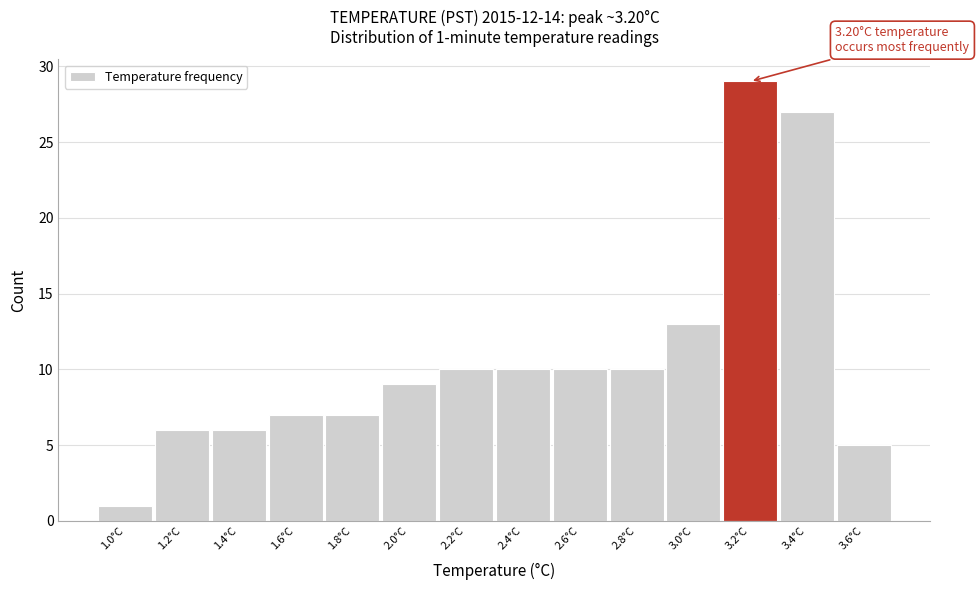

Reading right to left, what are all the values shown in this chart?

3.6°C=5	3.4°C=27	3.2°C=29	3.0°C=13	2.8°C=10	2.6°C=10	2.4°C=10	2.2°C=10	2.0°C=9	1.8°C=7	1.6°C=7	1.4°C=6	1.2°C=6	1.0°C=1